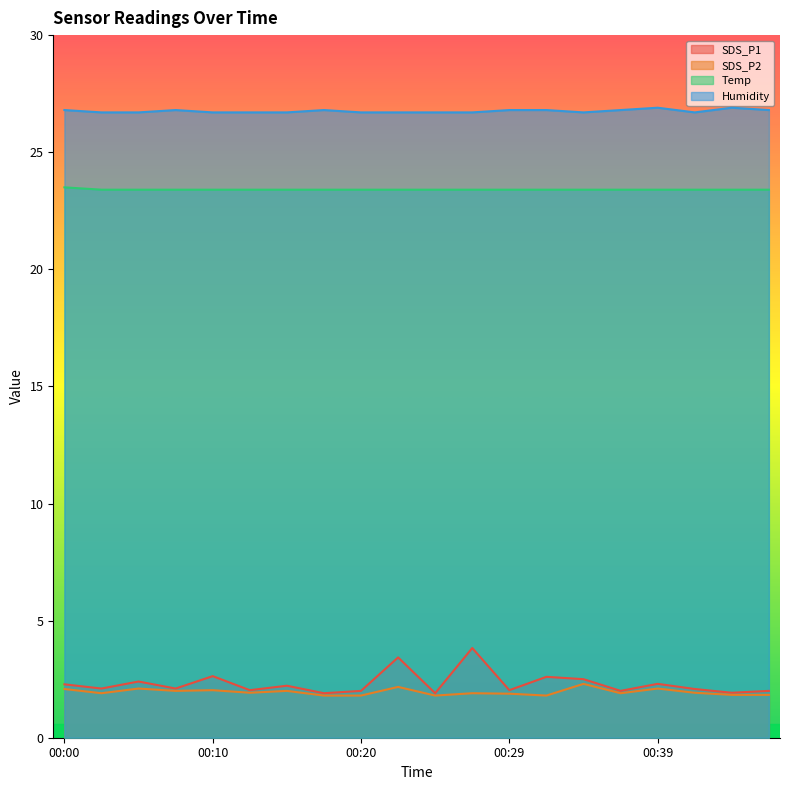

What is the difference between the second highest and minimum values in the Humidity series?

0.2